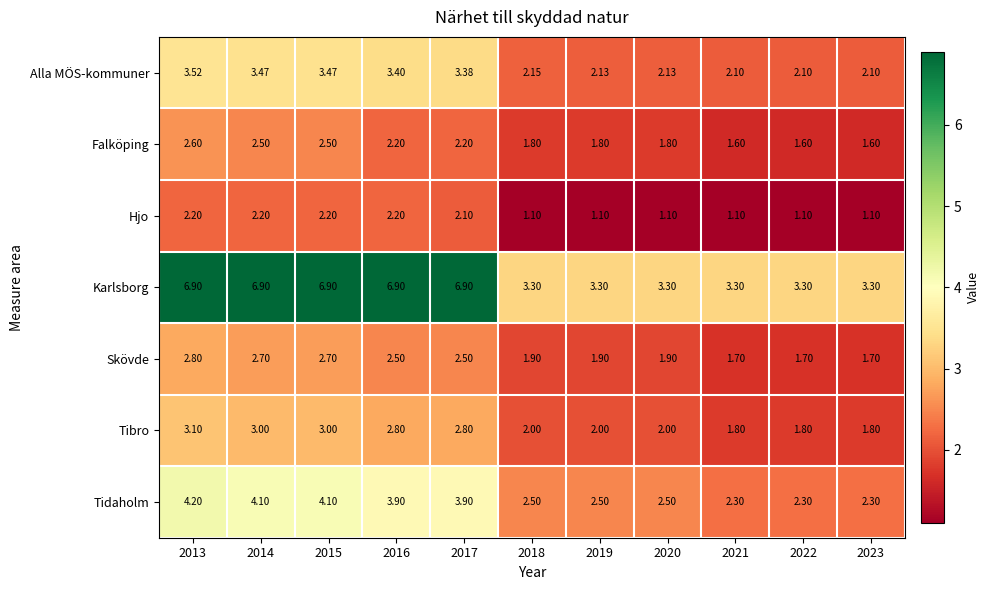

Which series has the largest range (max minus min)?

Karlsborg